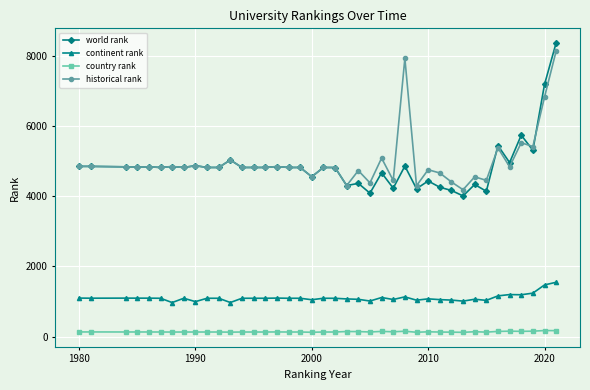

Which series has the largest range (max minus min)?

world rank